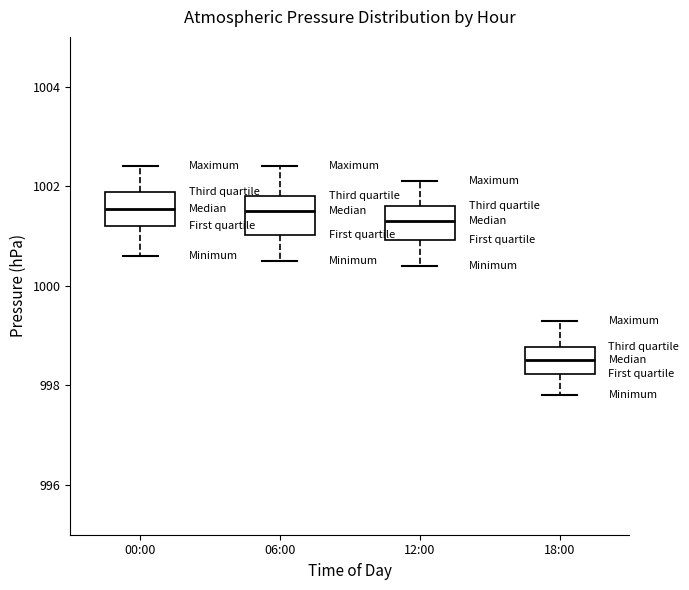

Where does the median line of the box for 06:00 sit on the y-axis? The values are not printed on the chart, so give them approximately, as read against the axis.

1001.6